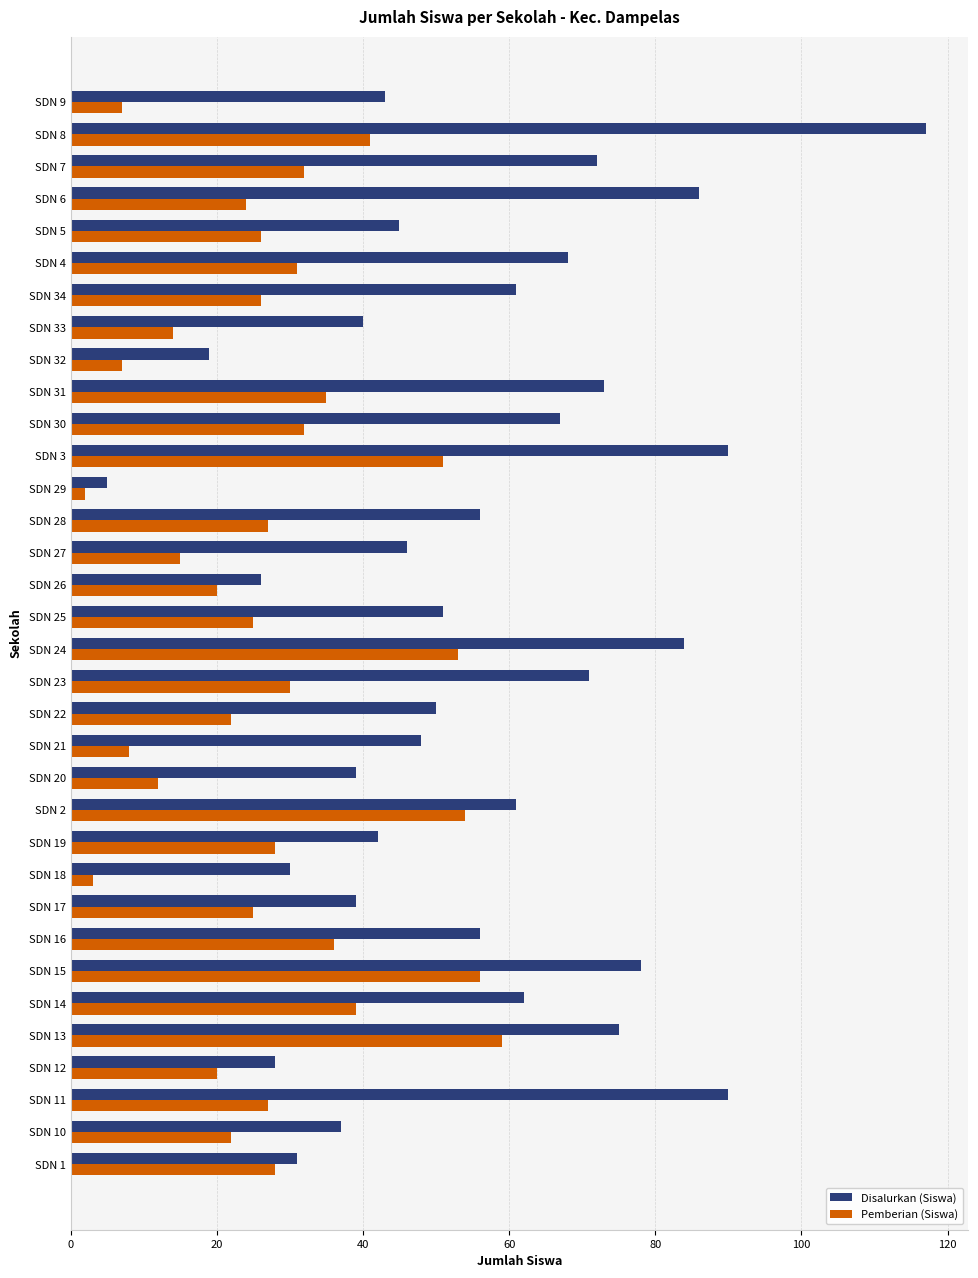

Rank the series at SDN 16 from lowest to highest value.

Pemberian (Siswa), Disalurkan (Siswa)